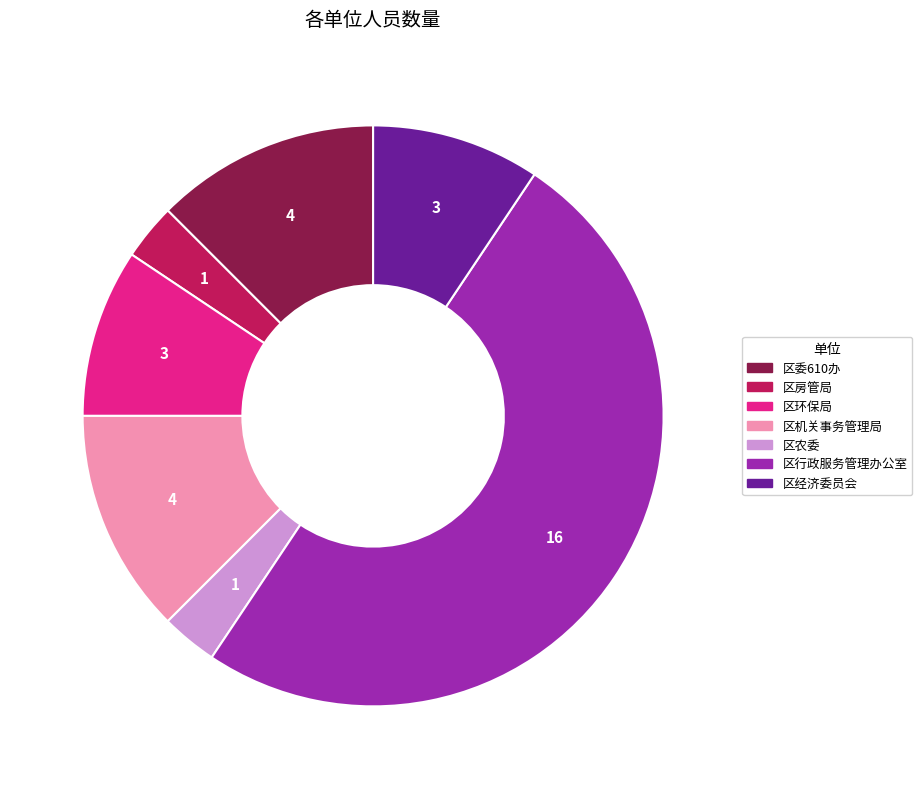

Which has a higher value, 区农委 or 区经济委员会?

区经济委员会